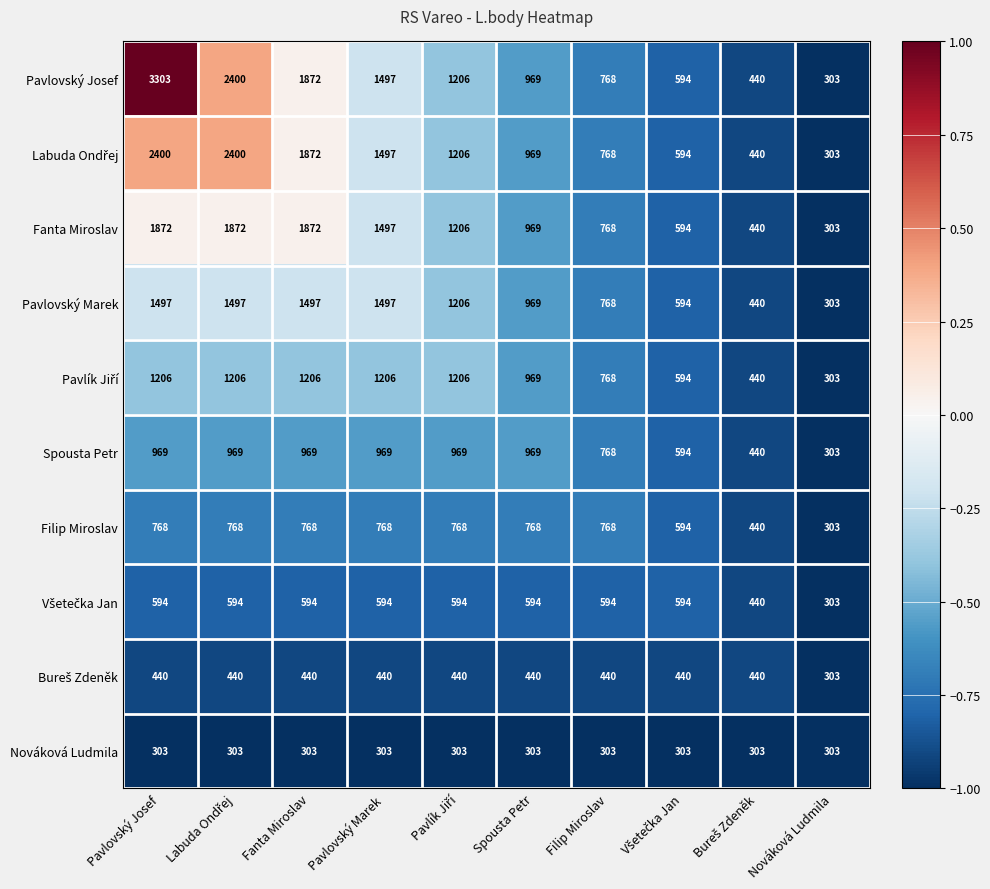

Which series has the largest total across all categories?

Pavlovský Josef